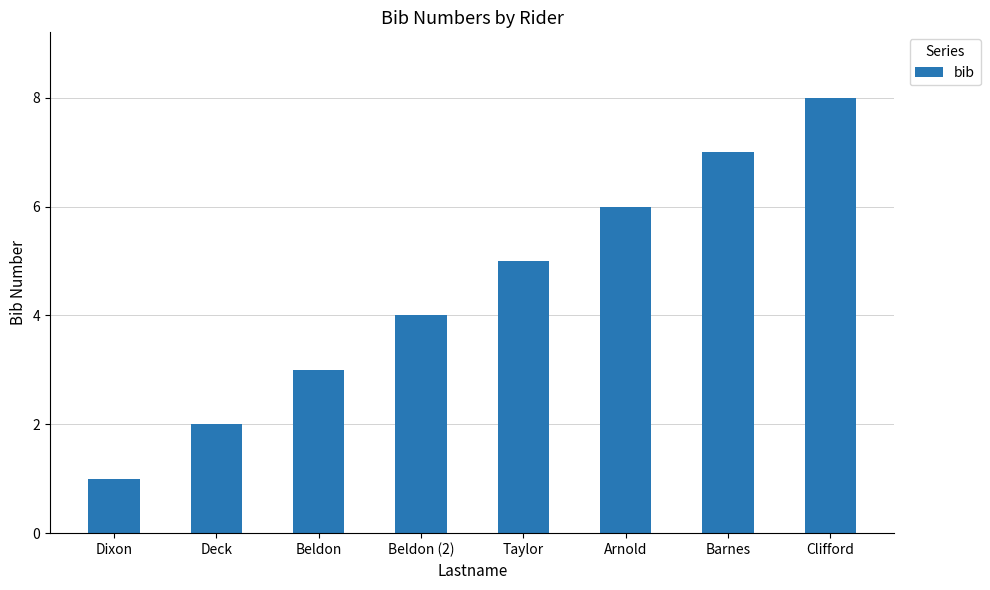

Reading left to right, extract all data points from this chart.

Dixon=1	Deck=2	Beldon=3	Beldon (2)=4	Taylor=5	Arnold=6	Barnes=7	Clifford=8